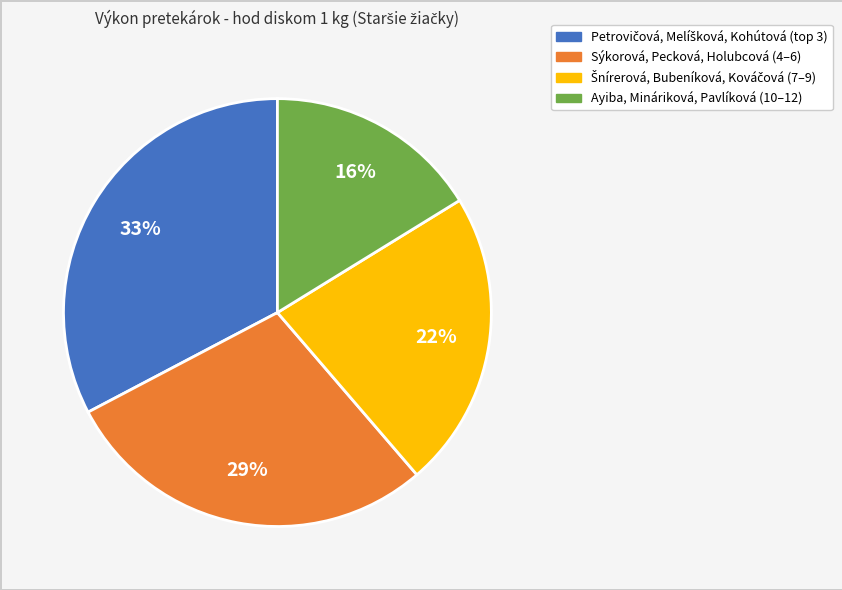

How many slices are in this pie chart?

4